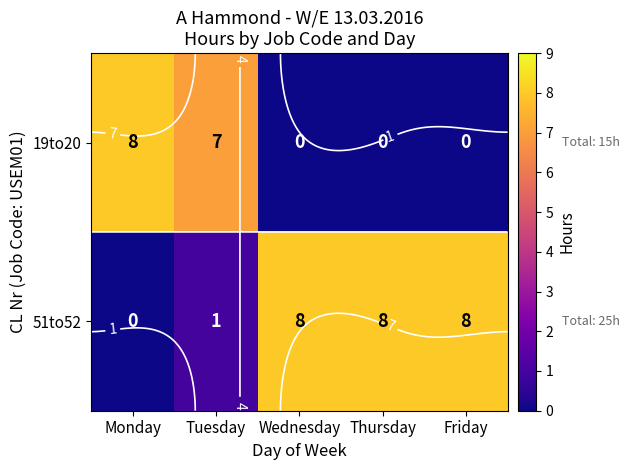

At Tuesday, list the series in order from largest to smallest.

19to20, 51to52